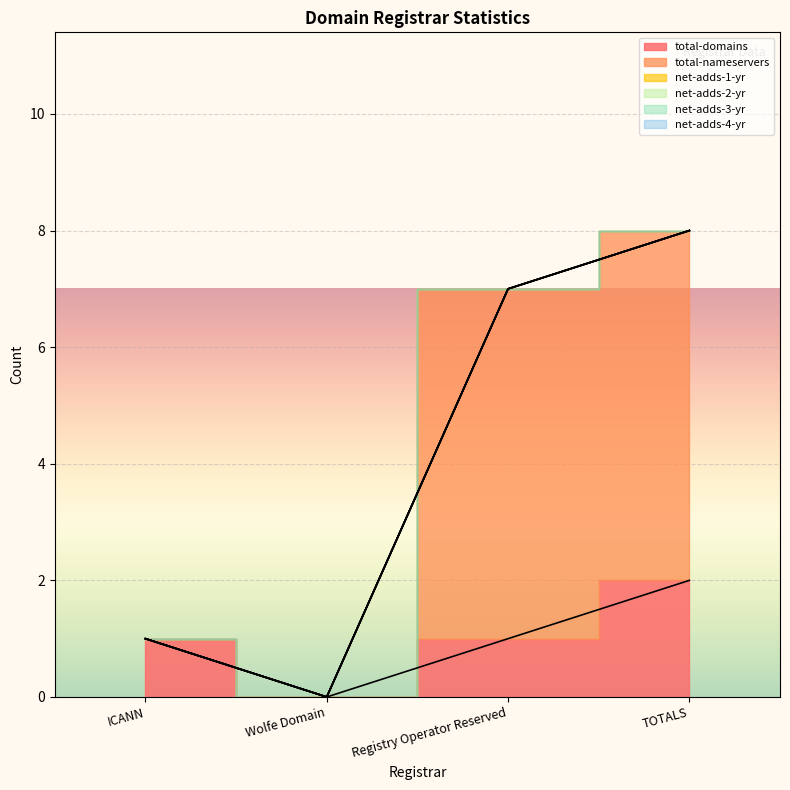

True or false: net-adds-2-yr and total-nameservers cross at least once.

False